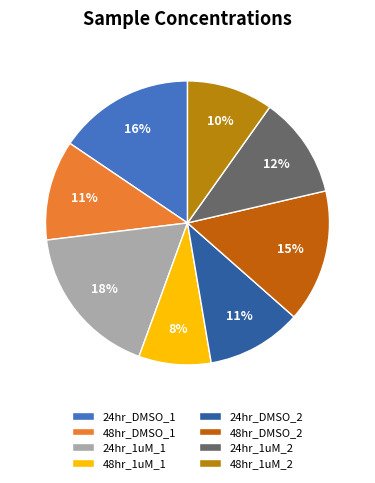

Count the number of slices in the pie.

8